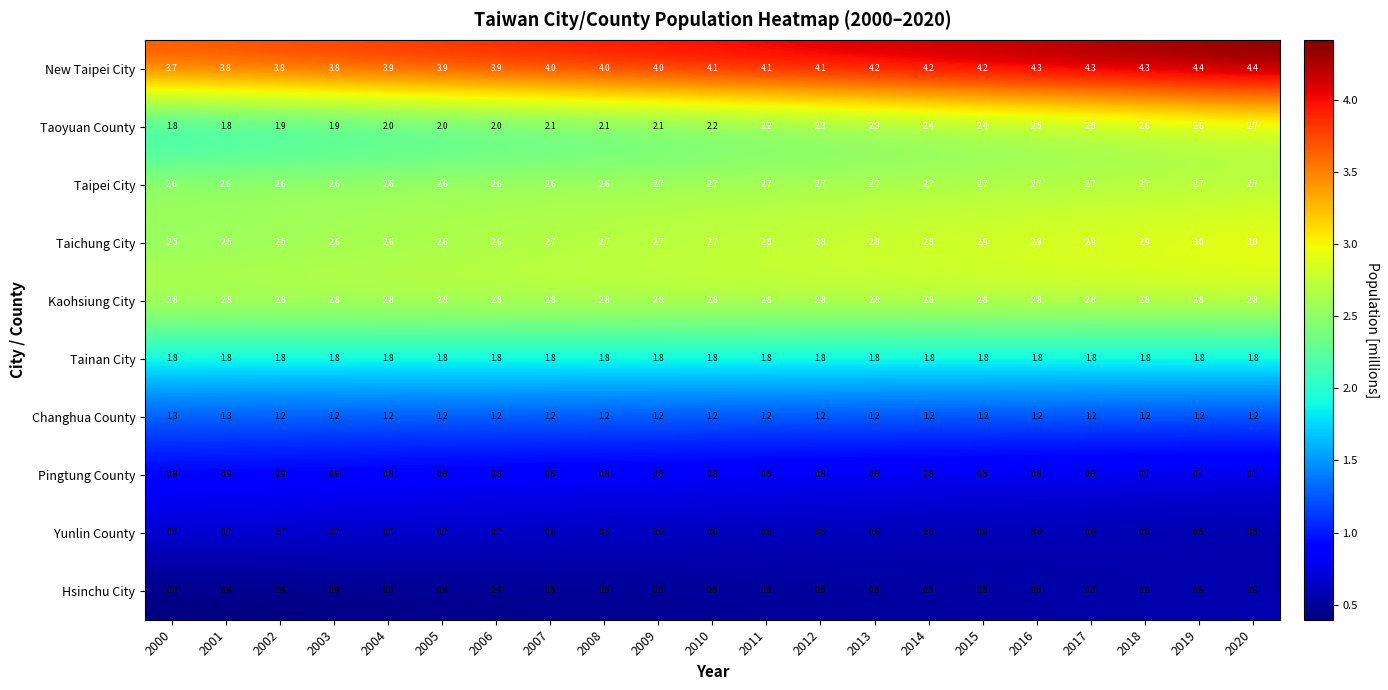

What is the sum of all Pingtung County values?

16.9